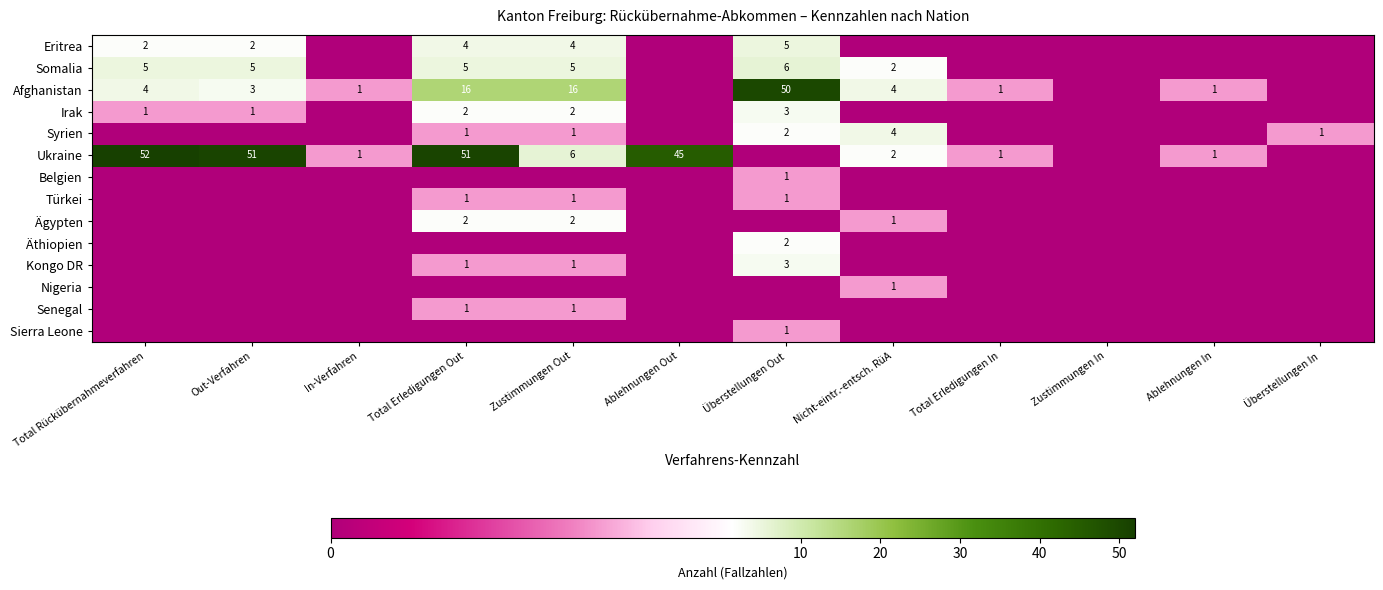

True or false: Syrien has a value of 4 at Nicht-eintr.-entsch. RüA.

True